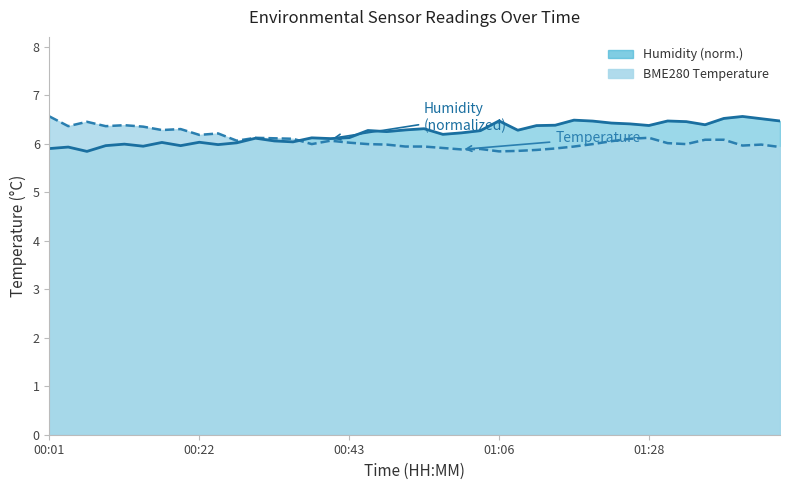

What position from the left is 00:14?

6